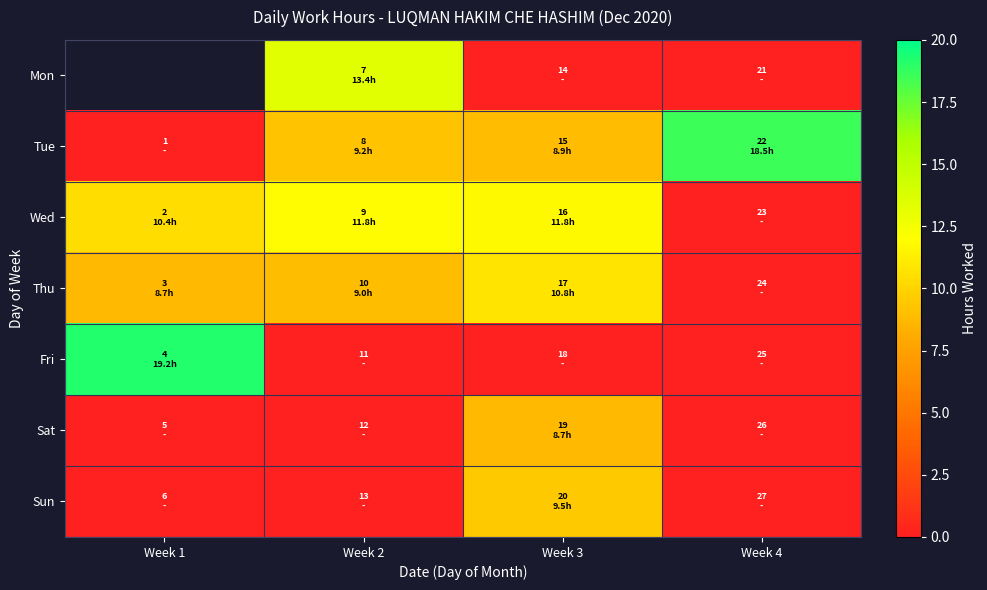

What is the sum of all Tue values?

36.6